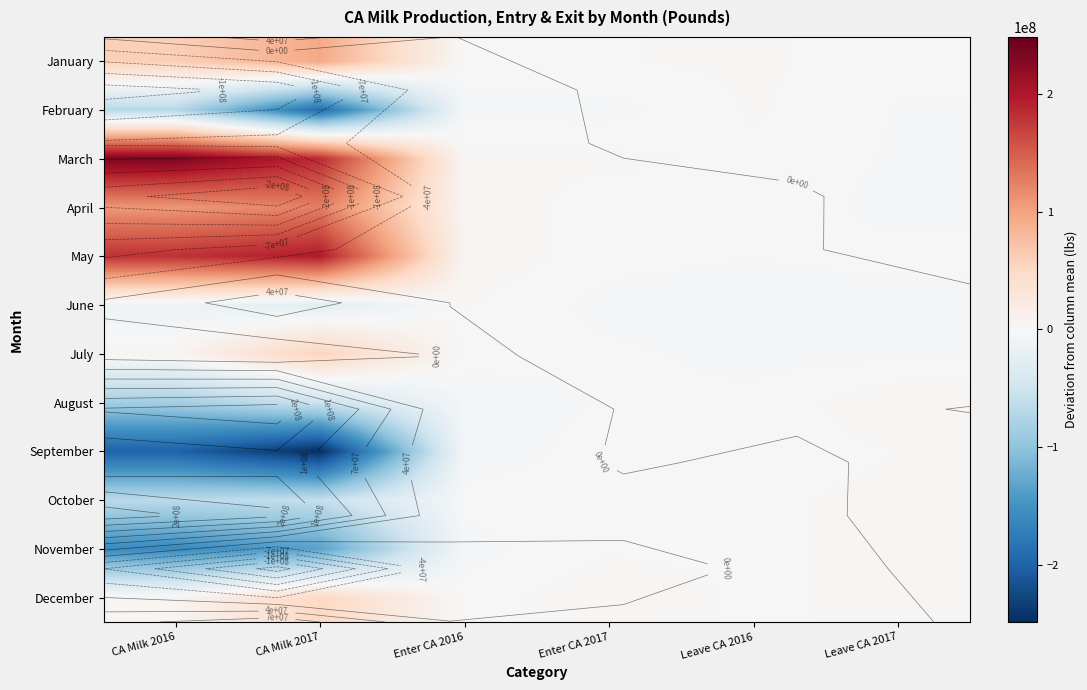

What is the greatest value displayed?

233318768.8